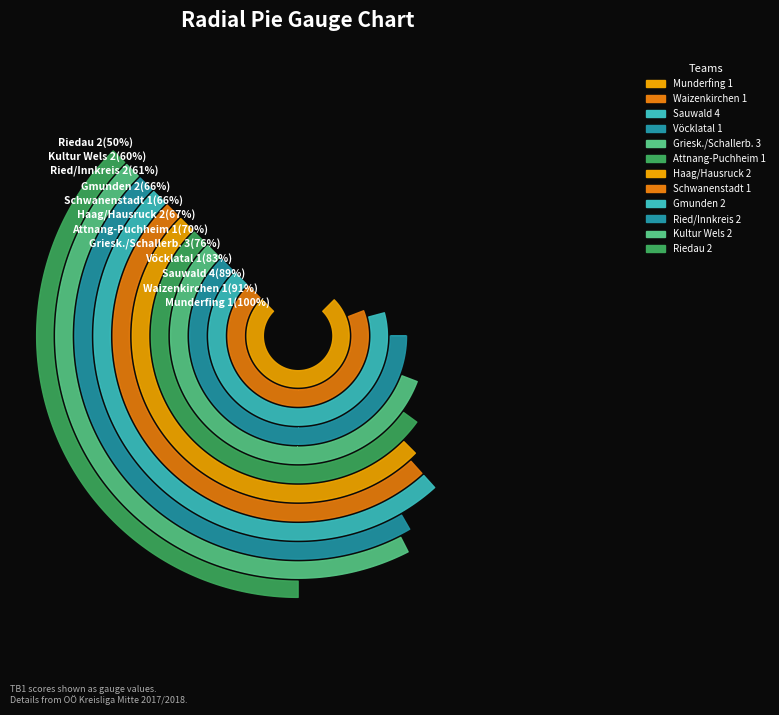

Which has a higher value, Griesk./Schallerb. 3 or Riedau 2?

Griesk./Schallerb. 3